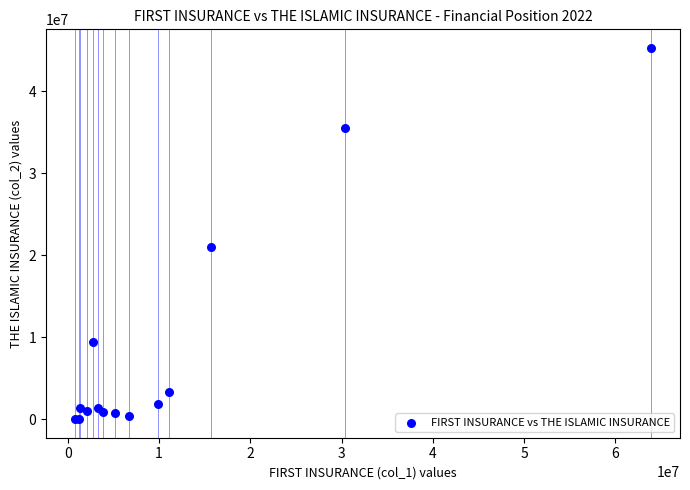

What Y value in the scatter plot is closest to 22646870?

21002984